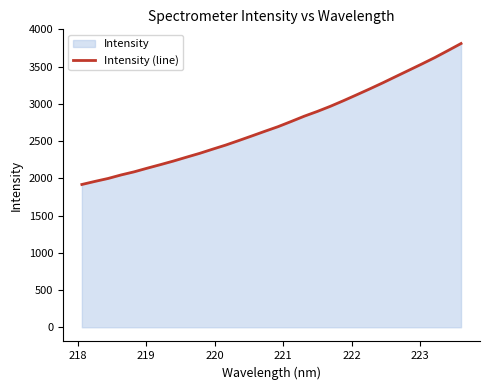

What is the smallest value displayed?

1917.5